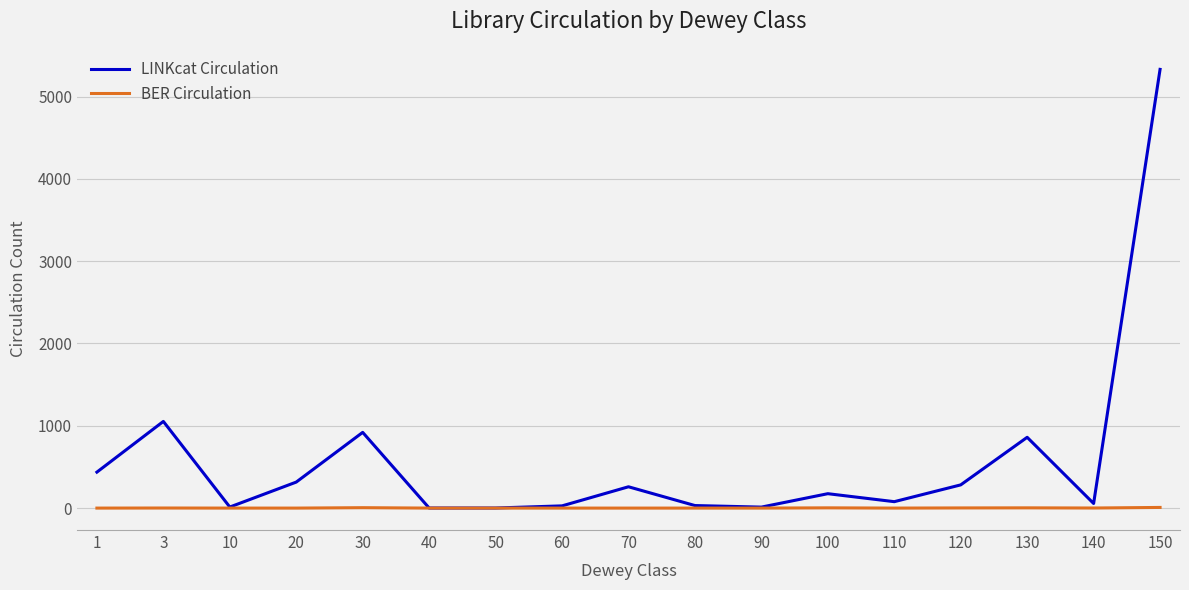

Between 20 and 60, which series saw the biggest shift?

LINKcat Circulation